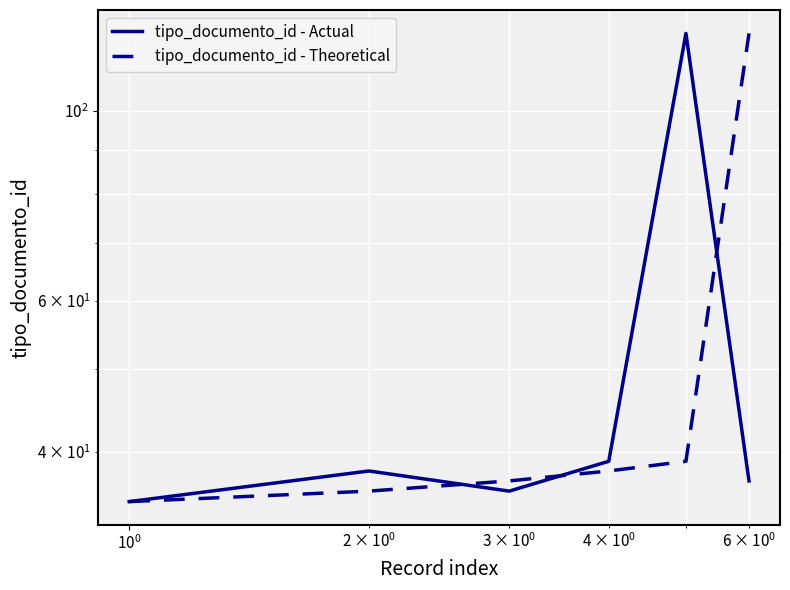

How many data points does each series have?

6